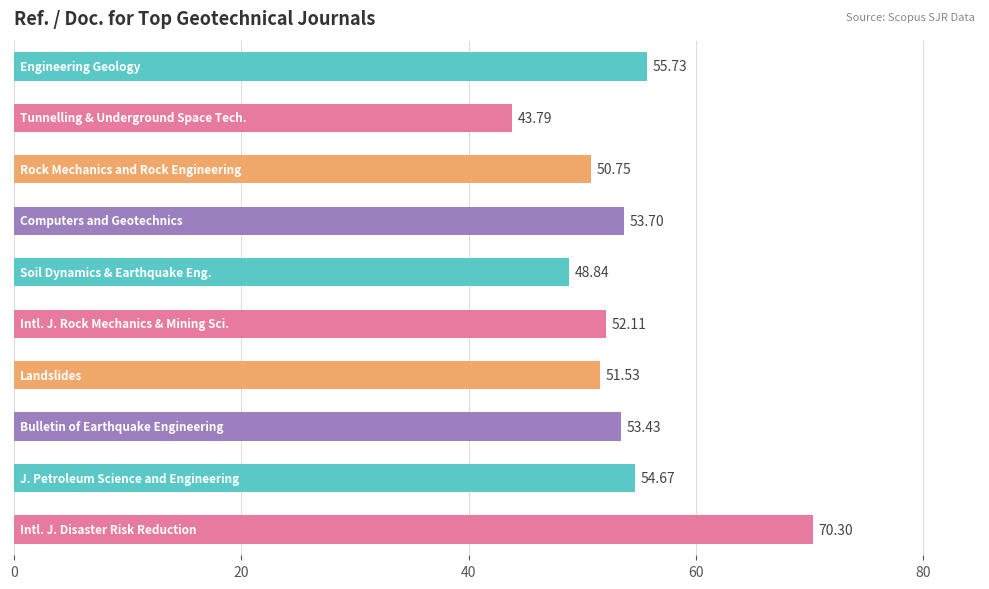

What is the average value?

53.5